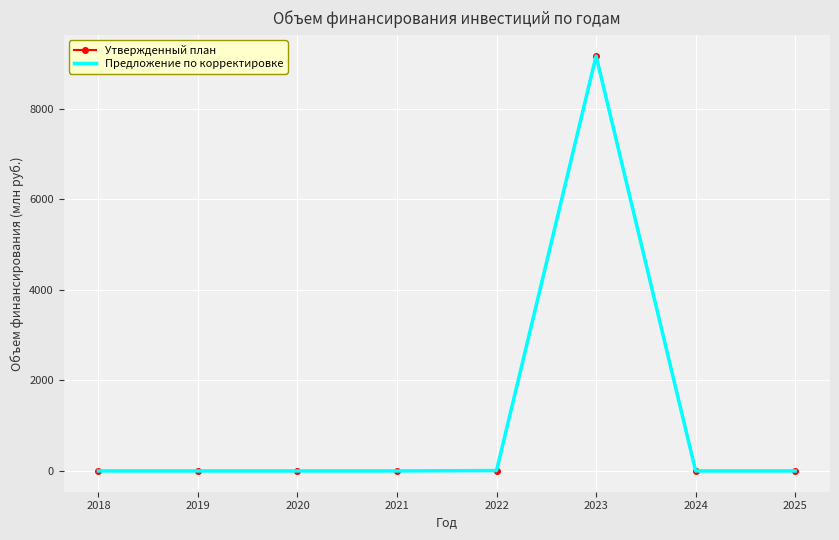

How many values in the Предложение по корректировке series exceed 0?

2